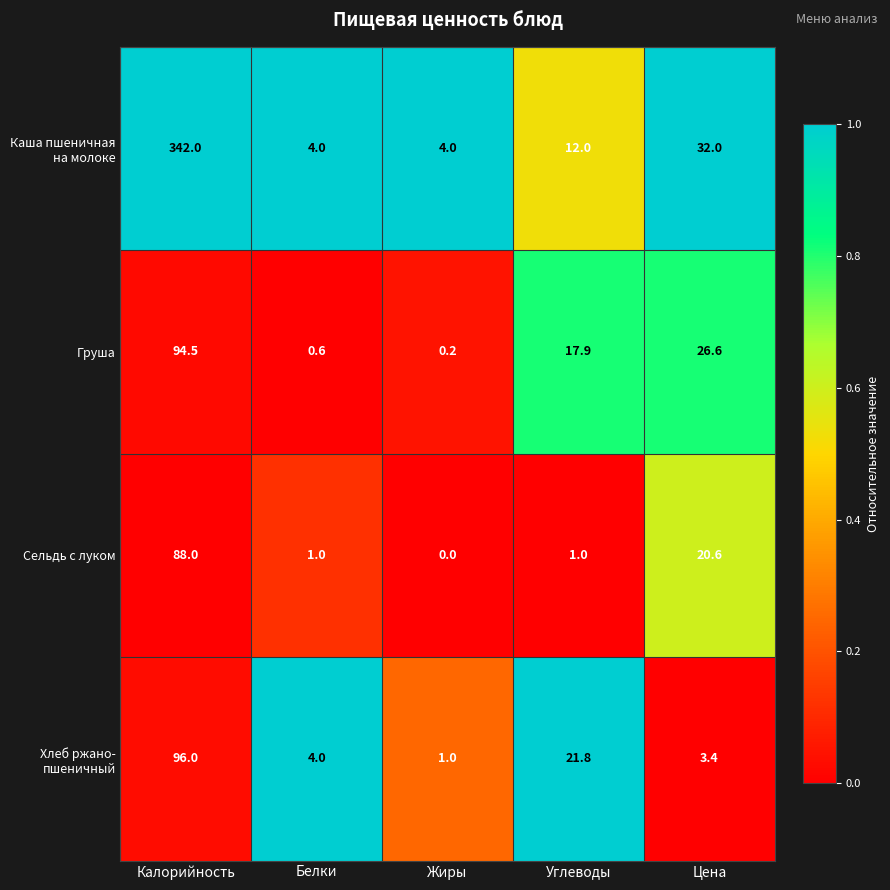

Count the number of data series in this chart.

4